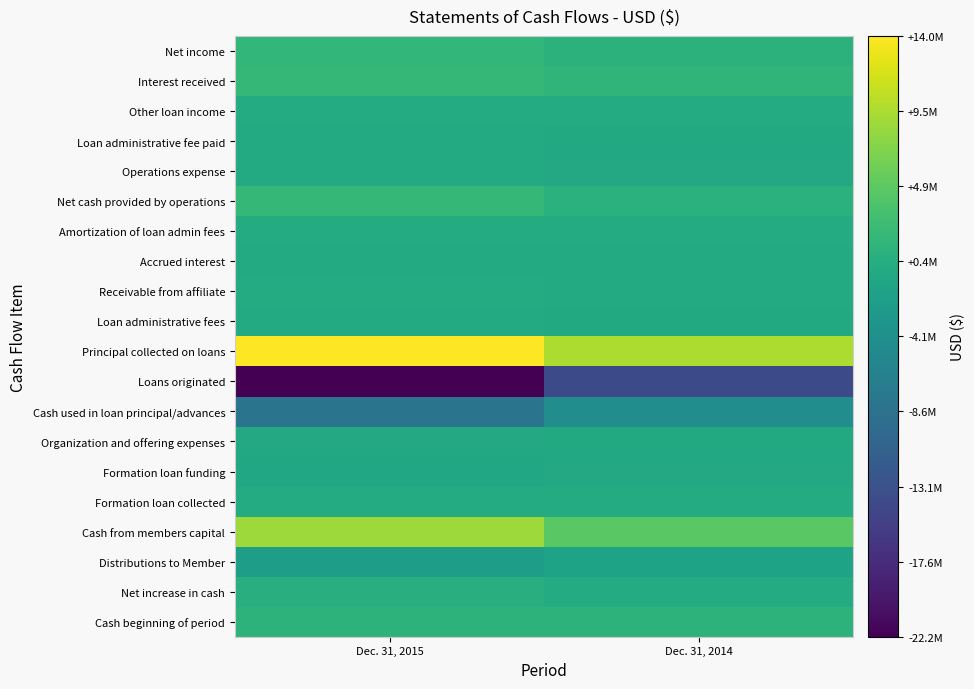

Reading right to left, extract all data points from this chart.

Net income: Dec. 31, 2014=1093723	Dec. 31, 2015=1757132
Interest received: Dec. 31, 2014=1443132	Dec. 31, 2015=1858426
Other loan income: Dec. 31, 2014=10574	Dec. 31, 2015=11246
Loan administrative fee paid: Dec. 31, 2014=-137712	Dec. 31, 2015=-28252
Operations expense: Dec. 31, 2014=-330276	Dec. 31, 2015=5749
Net cash provided by operations: Dec. 31, 2014=985718	Dec. 31, 2015=1847169
Amortization of loan admin fees: Dec. 31, 2014=111370	Dec. 31, 2015=139482
Accrued interest: Dec. 31, 2014=-31756	Dec. 31, 2015=-32932
Receivable from affiliate: Dec. 31, 2014=-62310	Dec. 31, 2015=77347
Loan administrative fees: Dec. 31, 2014=-137712	Dec. 31, 2015=-108194
Principal collected on loans: Dec. 31, 2014=9514020	Dec. 31, 2015=13981145
Loans originated: Dec. 31, 2014=-14001250	Dec. 31, 2015=-22155623
Cash used in loan principal/advances: Dec. 31, 2014=-4498498	Dec. 31, 2015=-8184903
Organization and offering expenses: Dec. 31, 2014=-200047	Dec. 31, 2015=-331068
Formation loan funding: Dec. 31, 2014=-373728	Dec. 31, 2015=-620066
Formation loan collected: Dec. 31, 2014=88895	Dec. 31, 2015=126931
Cash from members capital: Dec. 31, 2014=4755864	Dec. 31, 2015=8714256
Distributions to Member: Dec. 31, 2014=-1155400	Dec. 31, 2015=-1831997
Net increase in cash: Dec. 31, 2014=87684	Dec. 31, 2015=544525
Cash beginning of period: Dec. 31, 2014=1176630	Dec. 31, 2015=1264314